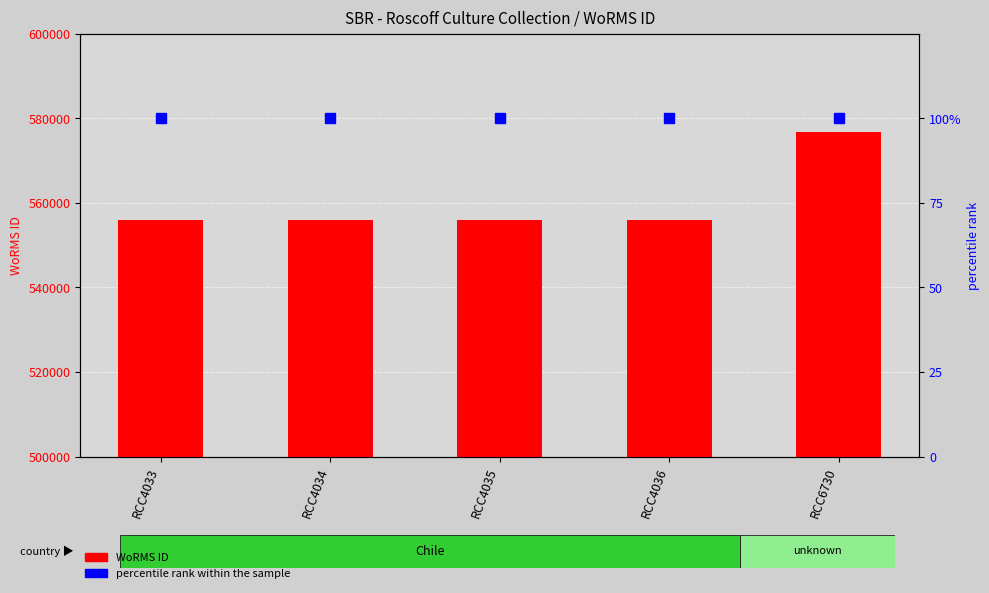

Reading left to right, transcribe all the data shown in this chart.

WoRMS ID: 555895	555895	555895	555895	576682
percentile rank within the sample: 100	100	100	100	100